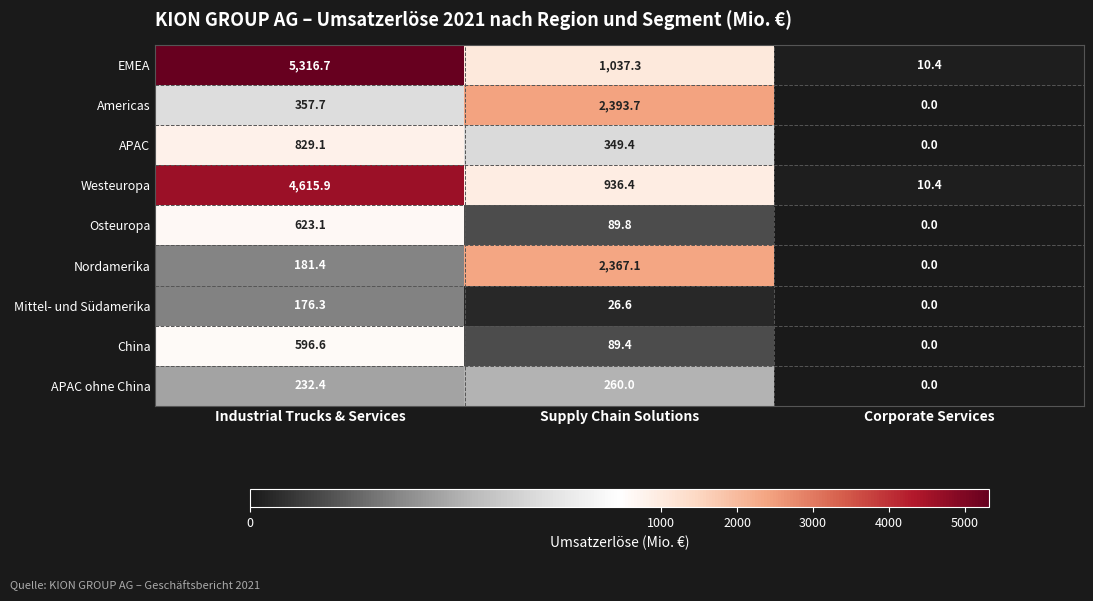

Is it true that Mittel- und Südamerika equals 86.9 at Industrial Trucks & Services?

False